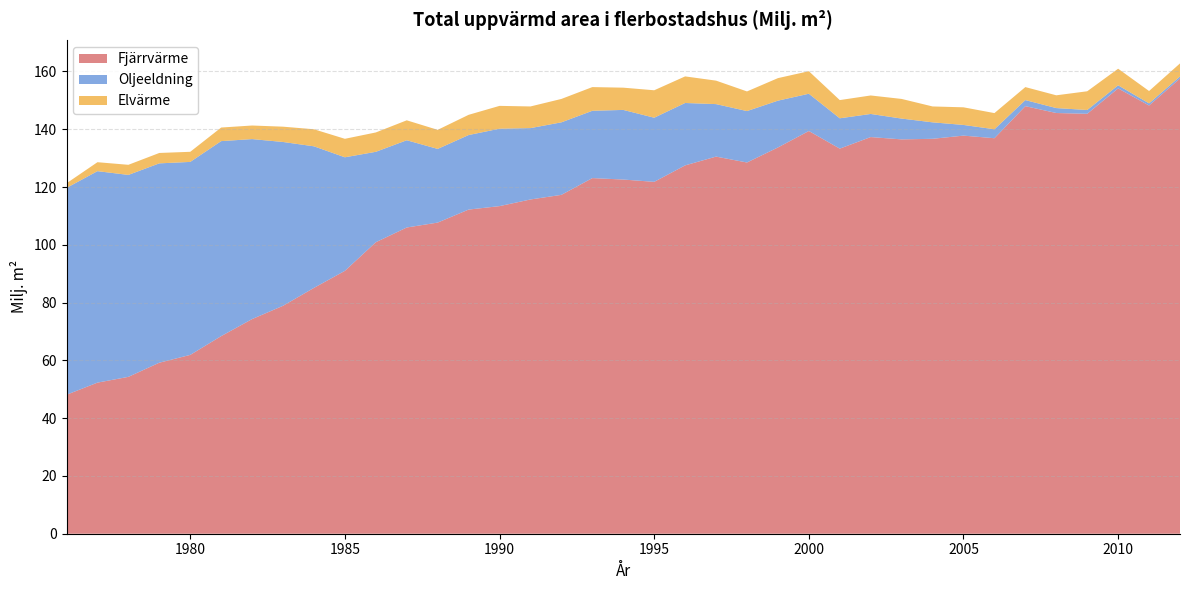

Reading left to right, what are all the values shown in this chart?

Fjärrvärme: 48.1	52.3	54.3	59.2	61.9	68.4	74.3	78.9	85.1	91.0	100.9	106.0	107.7	112.2	113.4	115.7	117.3	123.1	122.6	121.8	127.5	130.5	128.5	133.7	139.4	133.3	137.3	136.5	136.7	137.8	136.9	148.0	145.6	145.4	154.1	148.2	157.6
Oljeeldning: 71.6	73.2	69.9	69.0	66.8	67.5	62.3	56.7	49.0	39.3	31.3	30.2	25.5	25.8	26.8	24.7	25.1	23.3	24.1	22.2	21.6	18.2	17.8	16.2	12.9	10.5	8.0	7.2	5.7	3.7	3.1	2.1	1.7	1.3	1.1	0.7	0.7
Elvärme: 1.6	3.1	3.5	3.6	3.5	4.7	4.7	5.3	5.9	6.4	6.7	6.9	6.6	7.0	7.9	7.5	8.1	8.2	7.7	9.5	9.2	8.1	6.8	7.8	7.8	6.3	6.4	6.8	5.5	6.1	5.6	4.5	4.4	6.5	5.7	4.3	4.5